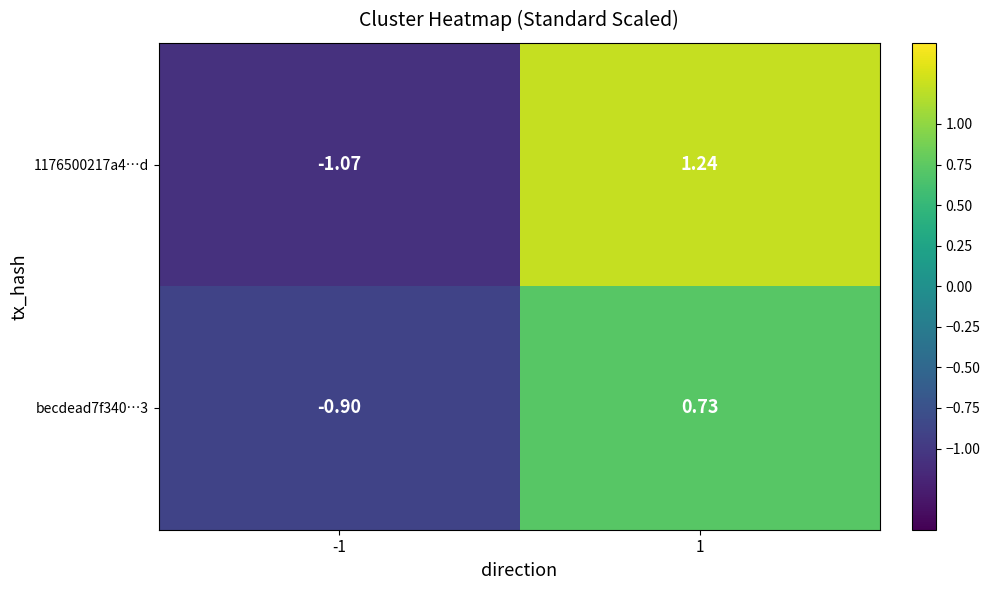

Is the value of 1176500217a4…d at -1 greater than the value of becdead7f340…3 at -1?

No